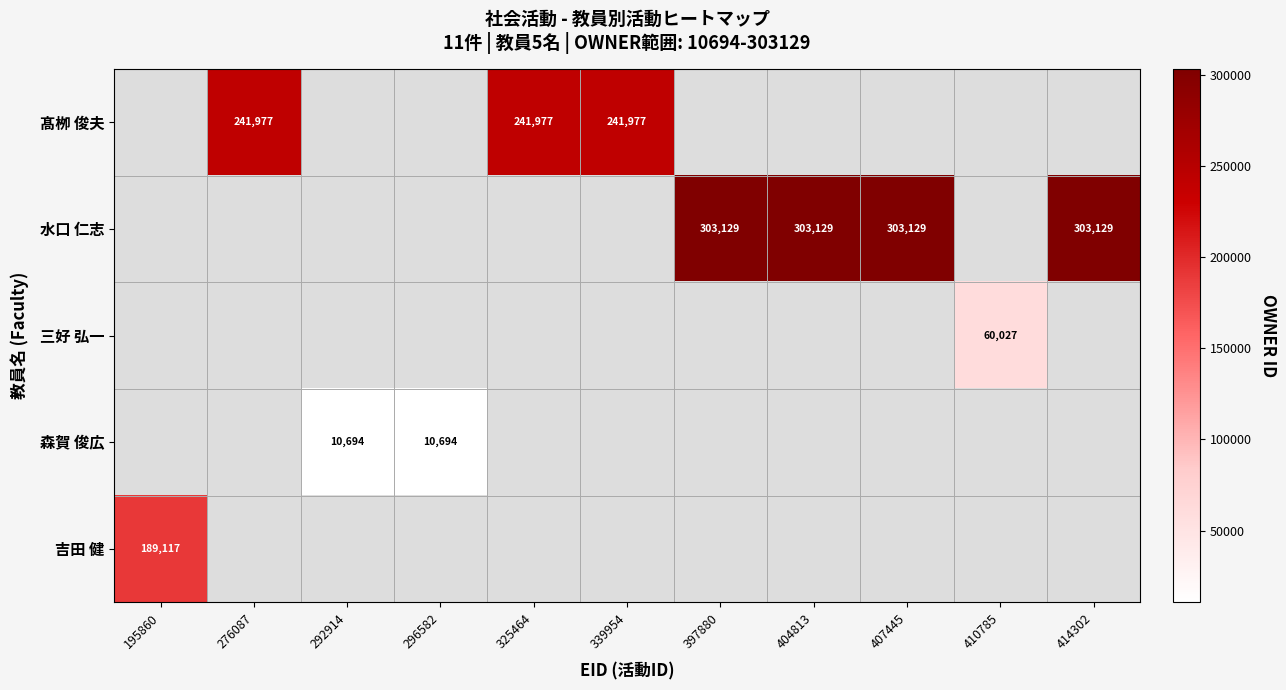

What is the greatest value displayed?

303129.0